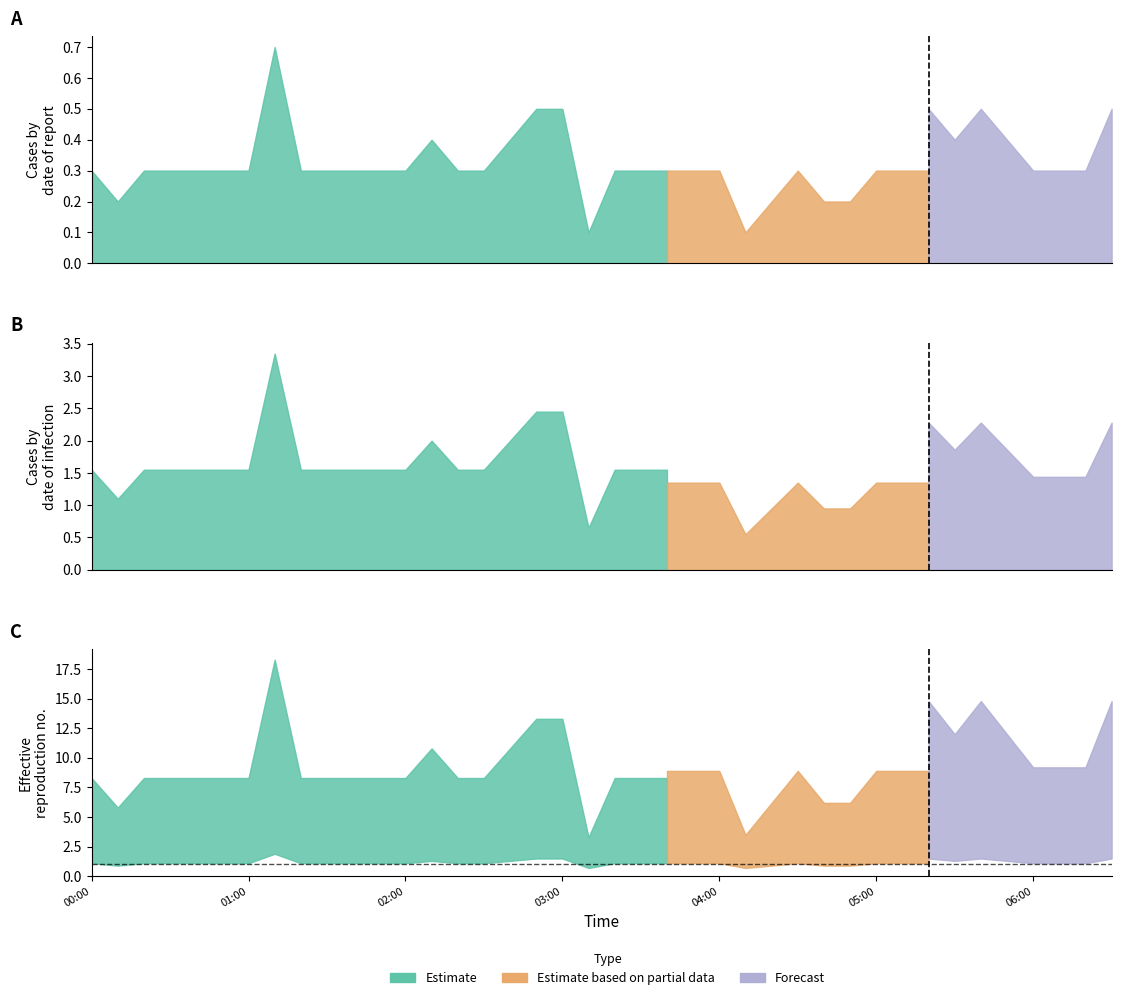

The value of Estimate based on partial data at 00:30 is 0.0. True or false?

True